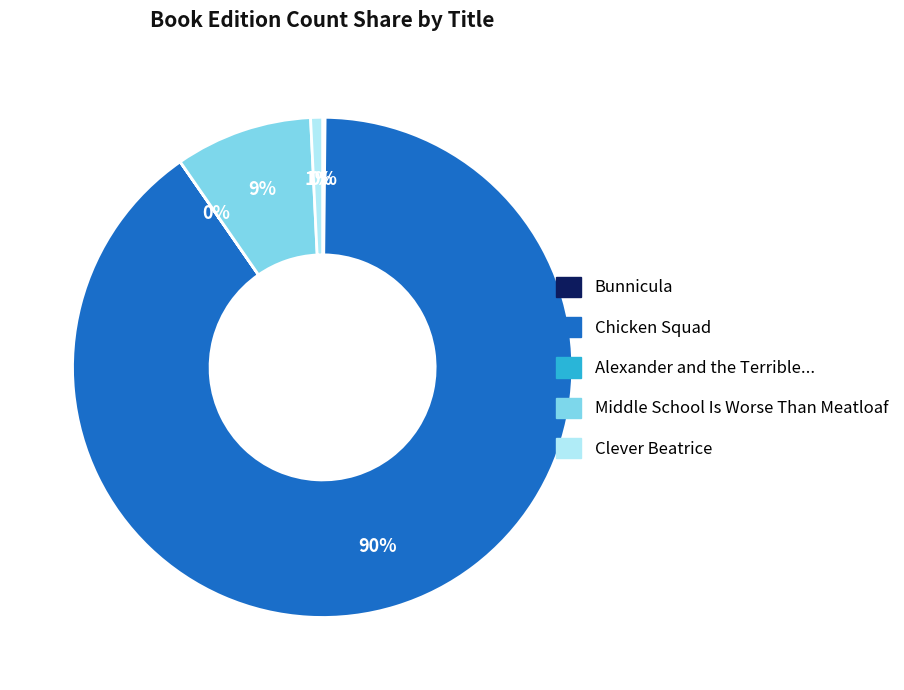

Does any single category account for the majority?

Yes